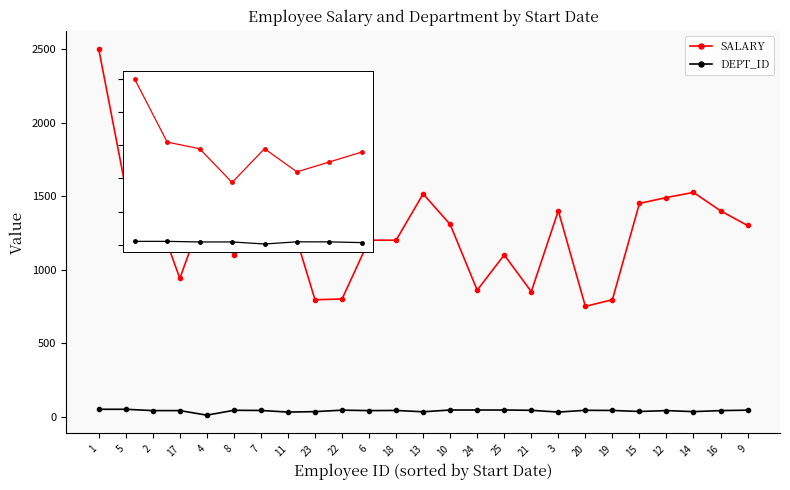

Which series changed the most between 2 and 6?

SALARY